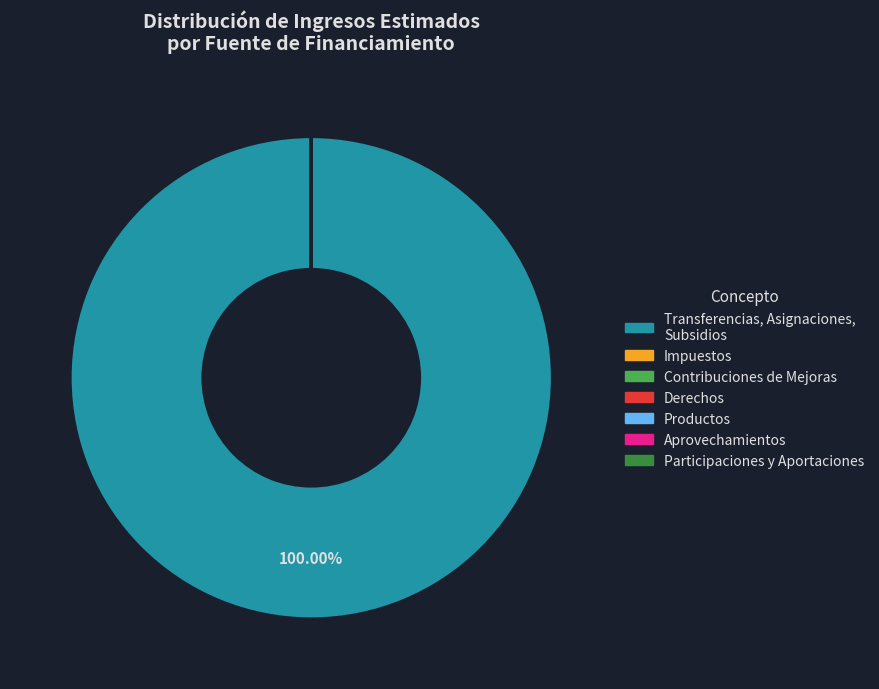

Which category accounts for the majority?

Transferencias, Asignaciones, Subsidios